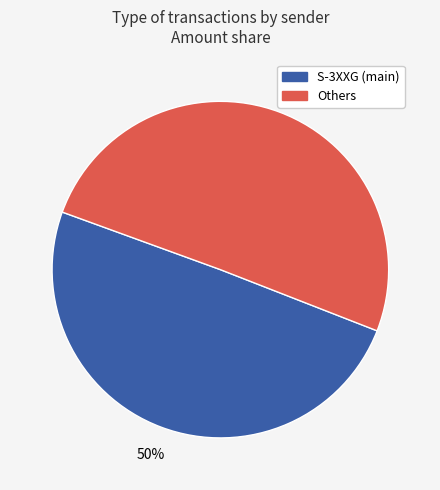

To the nearest percent, what is the average slice percentage?

50%